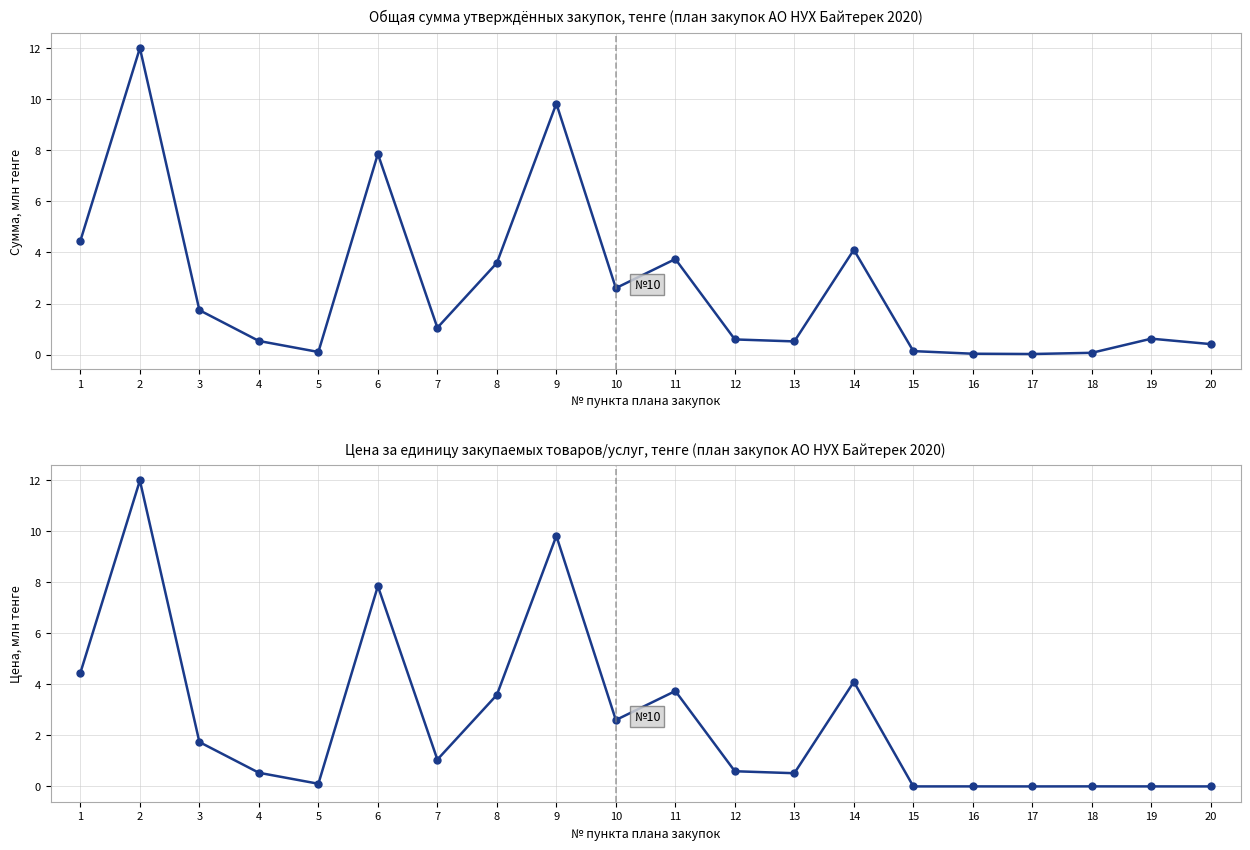

Which has a higher value, 10 or 8?

8